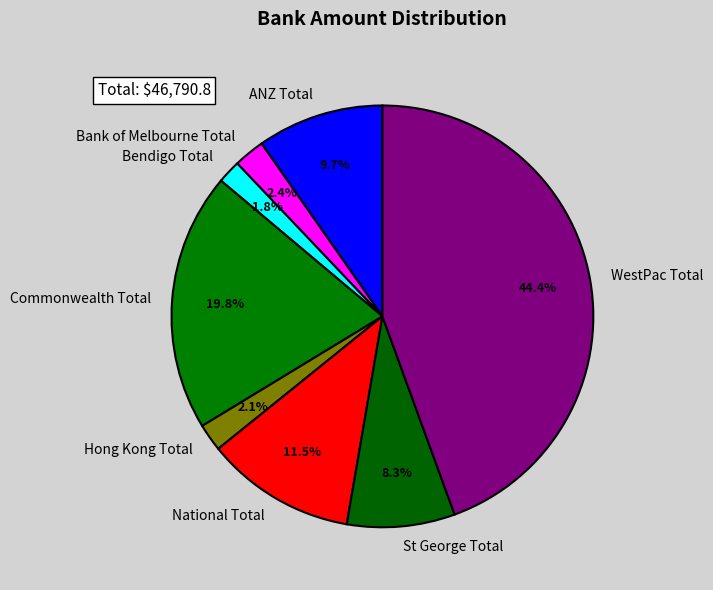

Count the number of slices in the pie.

8